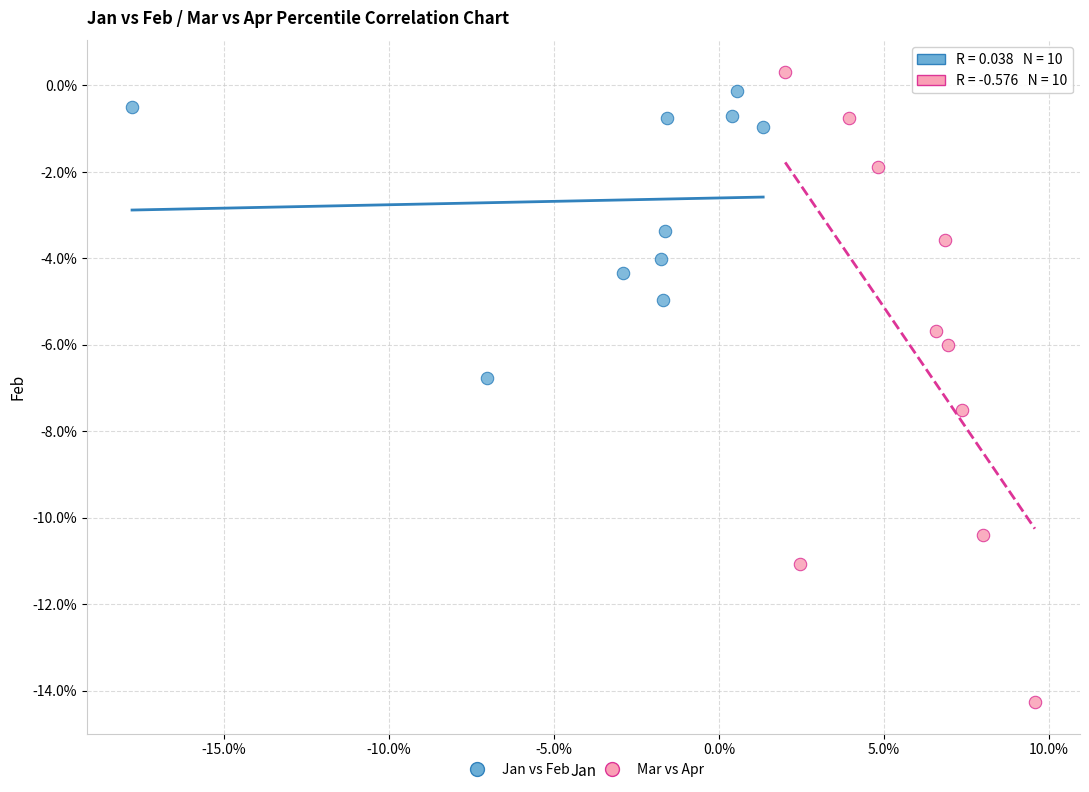

Which series reaches the minimum Y coordinate?

Mar vs Apr